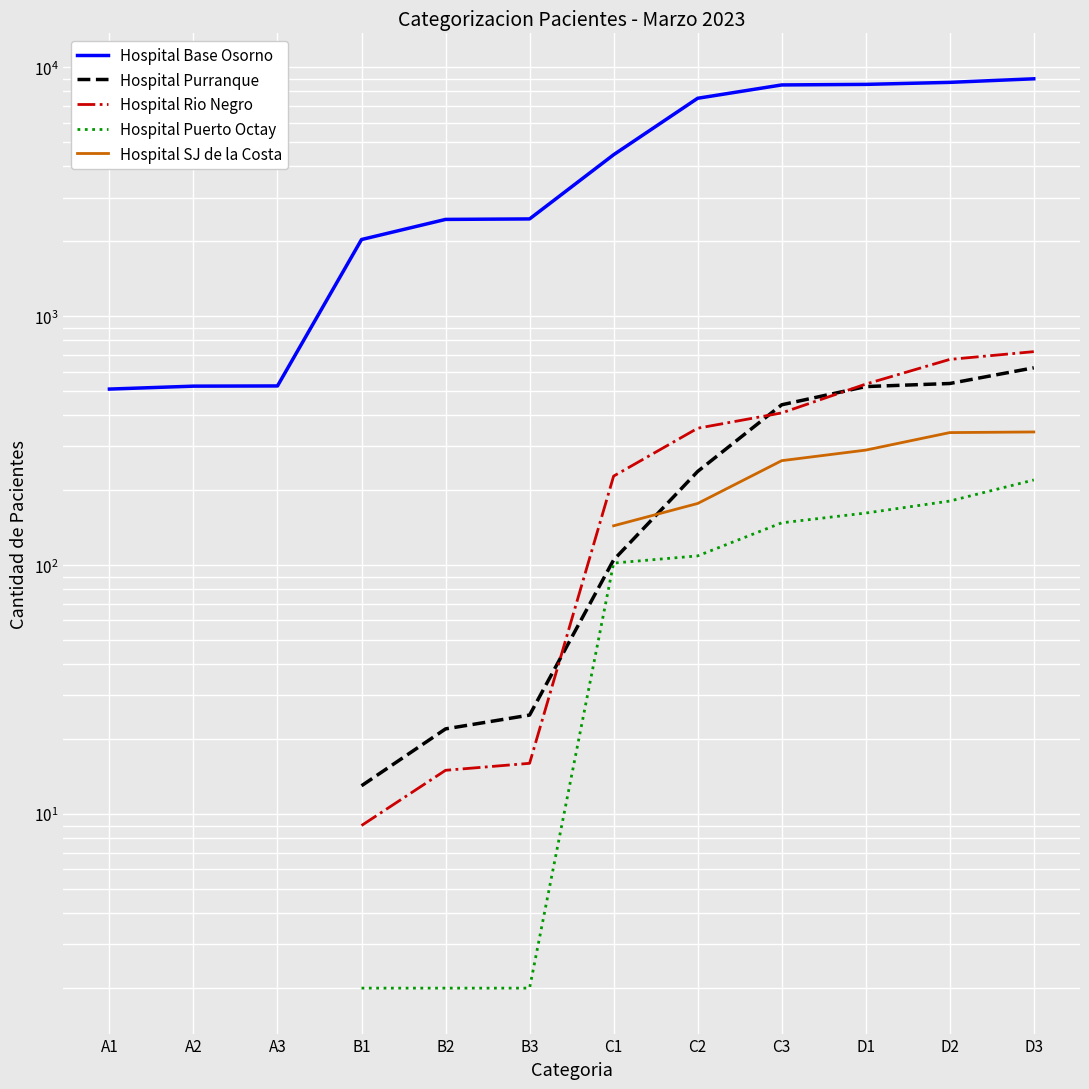

What are all the series names shown in the legend?

Hospital Base Osorno, Hospital Purranque, Hospital Rio Negro, Hospital Puerto Octay, Hospital SJ de la Costa